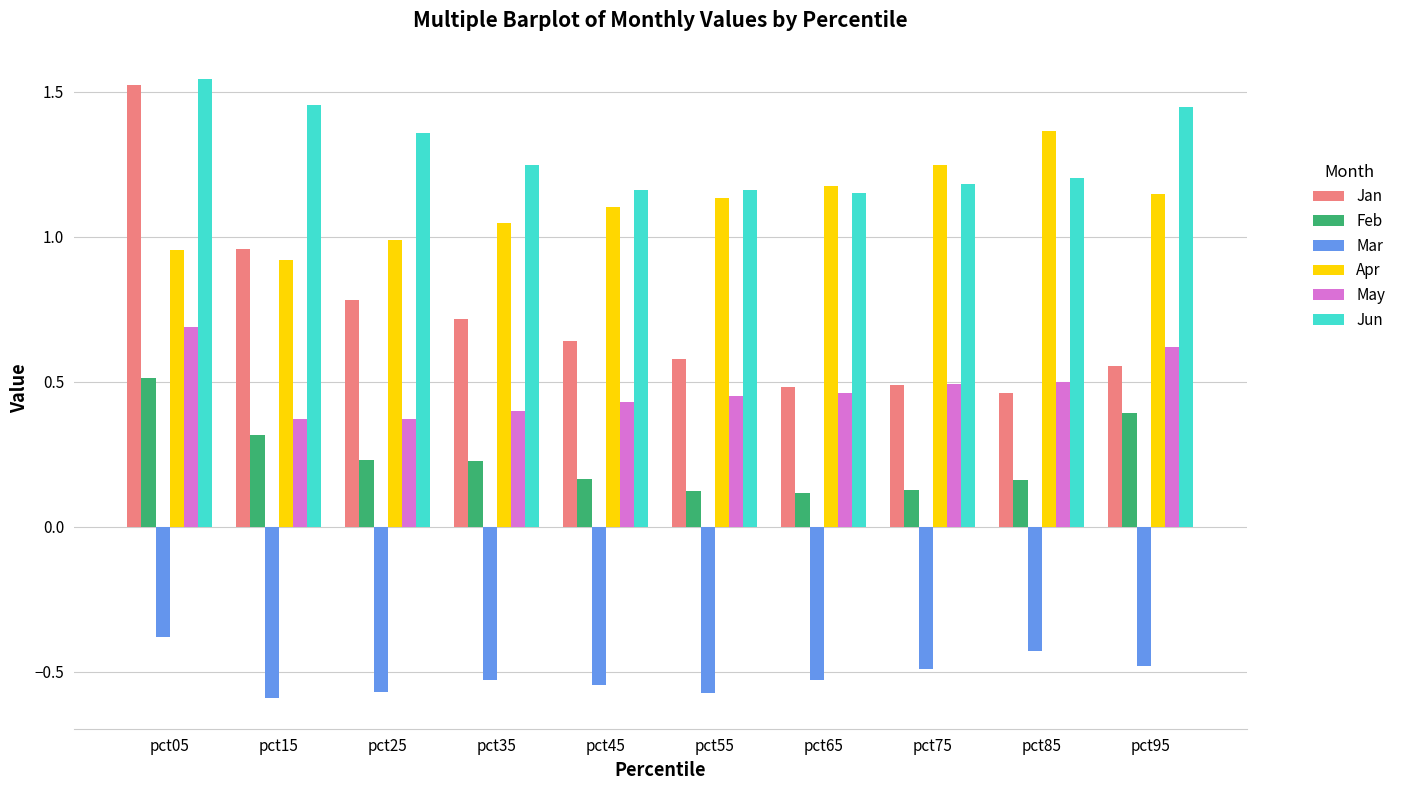

What are all the series names shown in the legend?

Jan, Feb, Mar, Apr, May, Jun